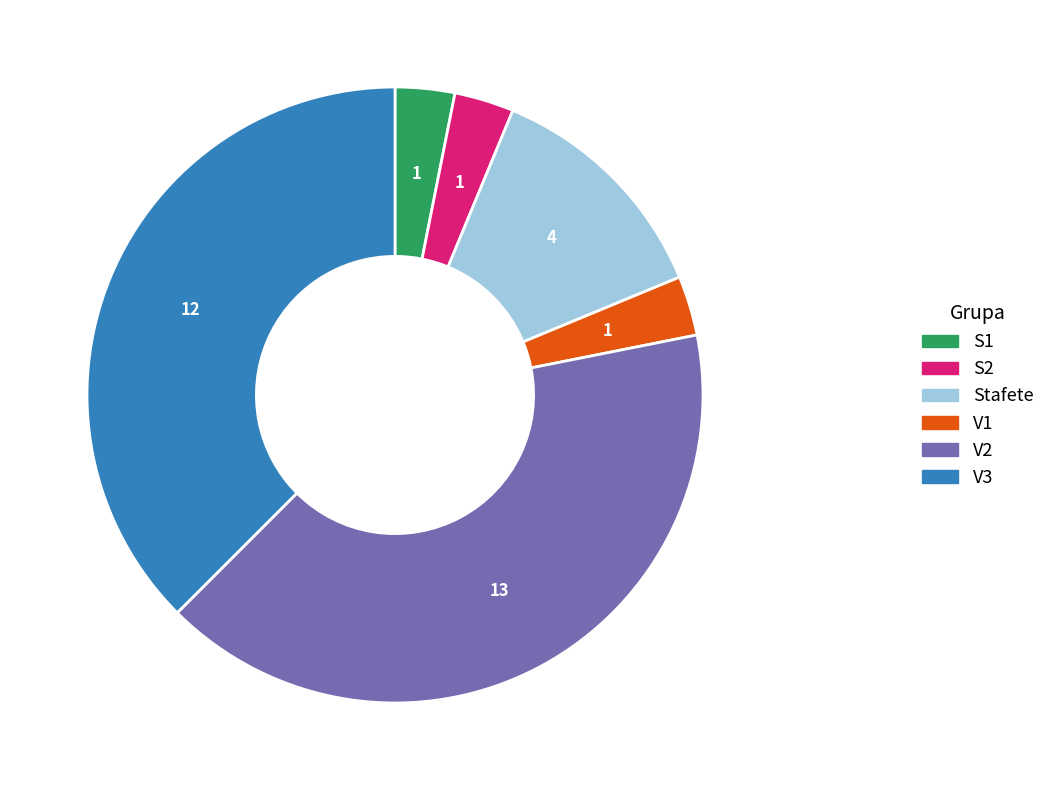

Which has a higher value, V3 or S2?

V3